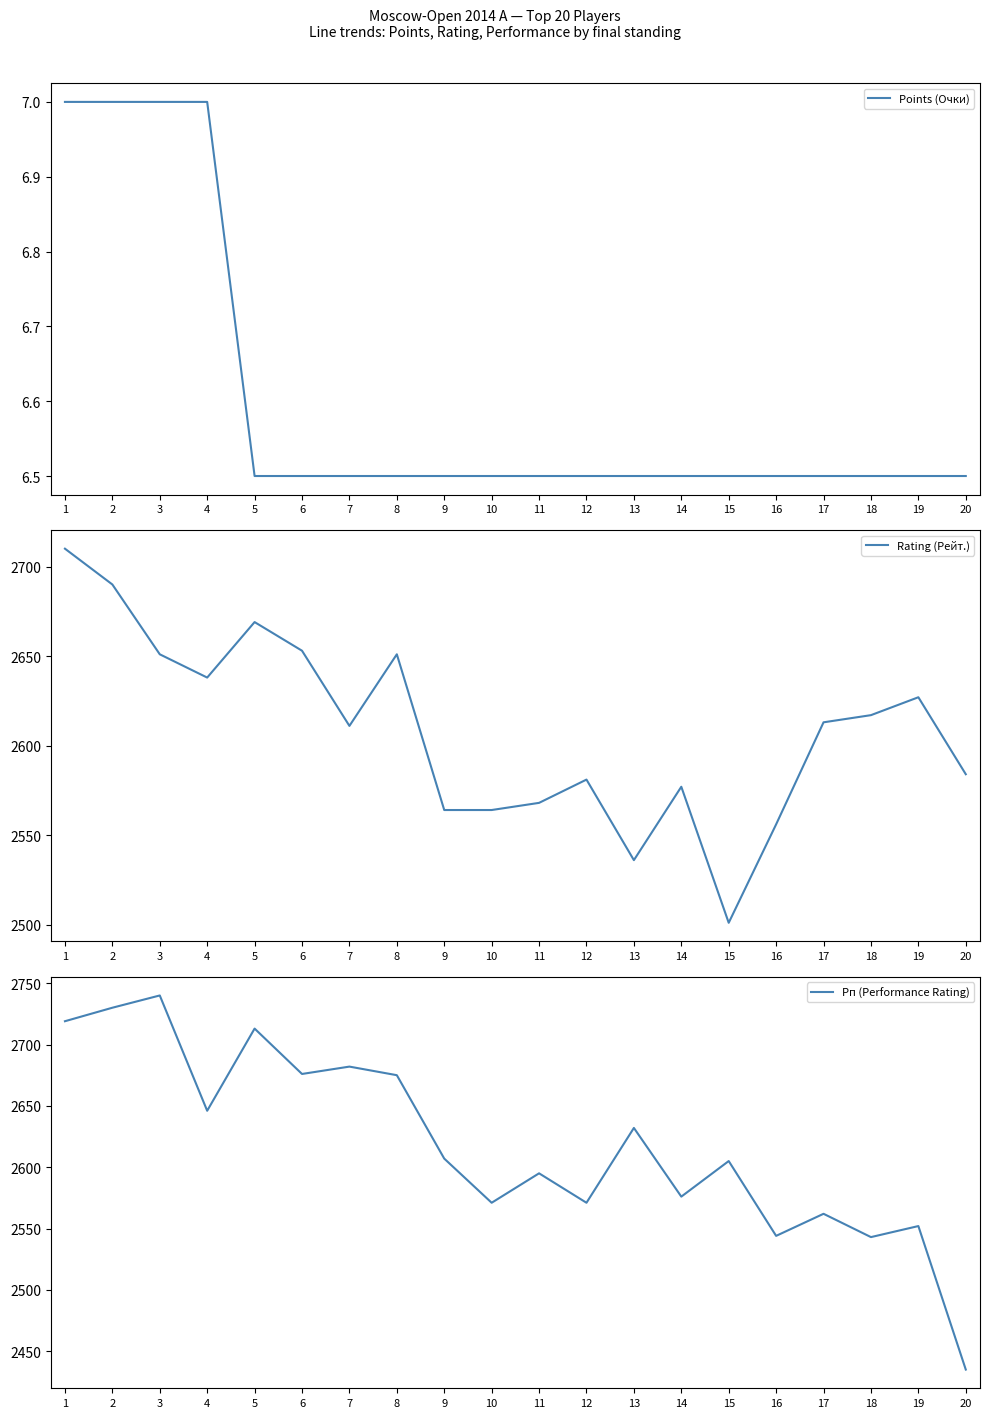

Which series has the largest range (max minus min)?

Рп (Performance Rating)